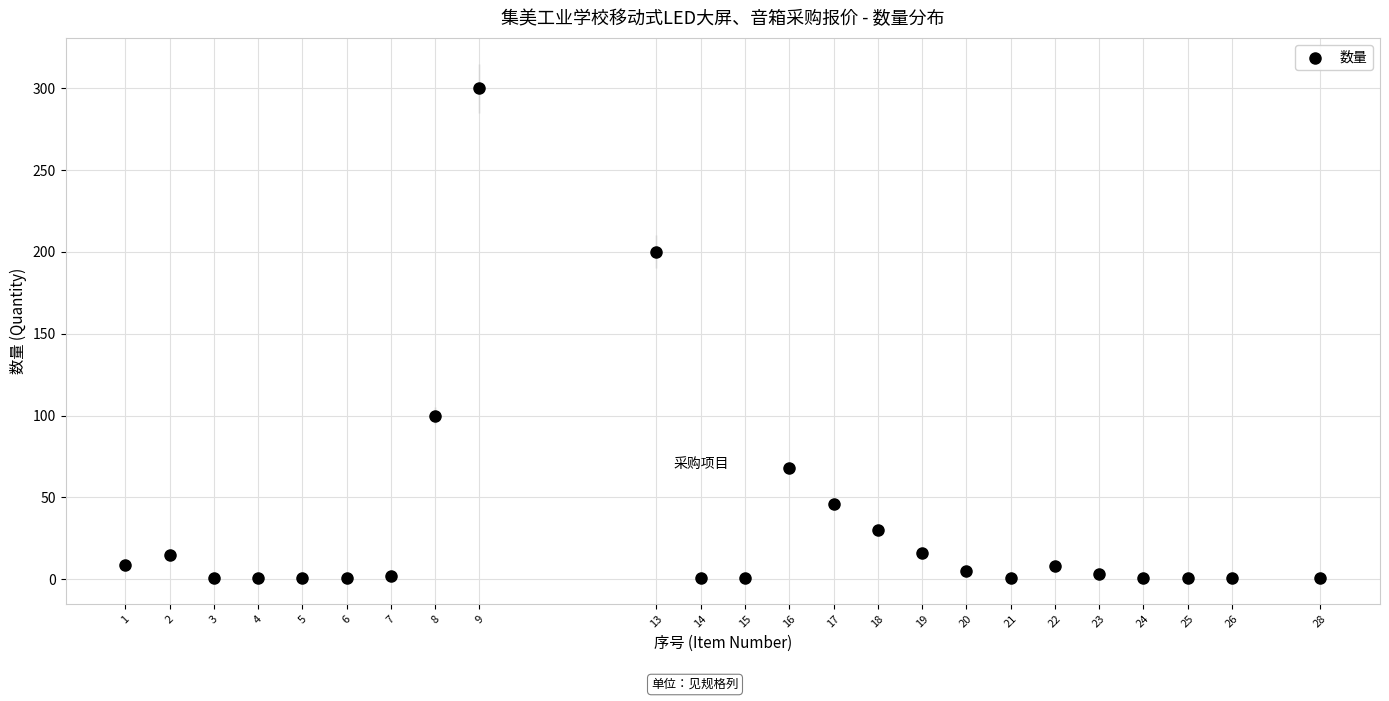

What is the range of Y values (max minus min)?

299.0